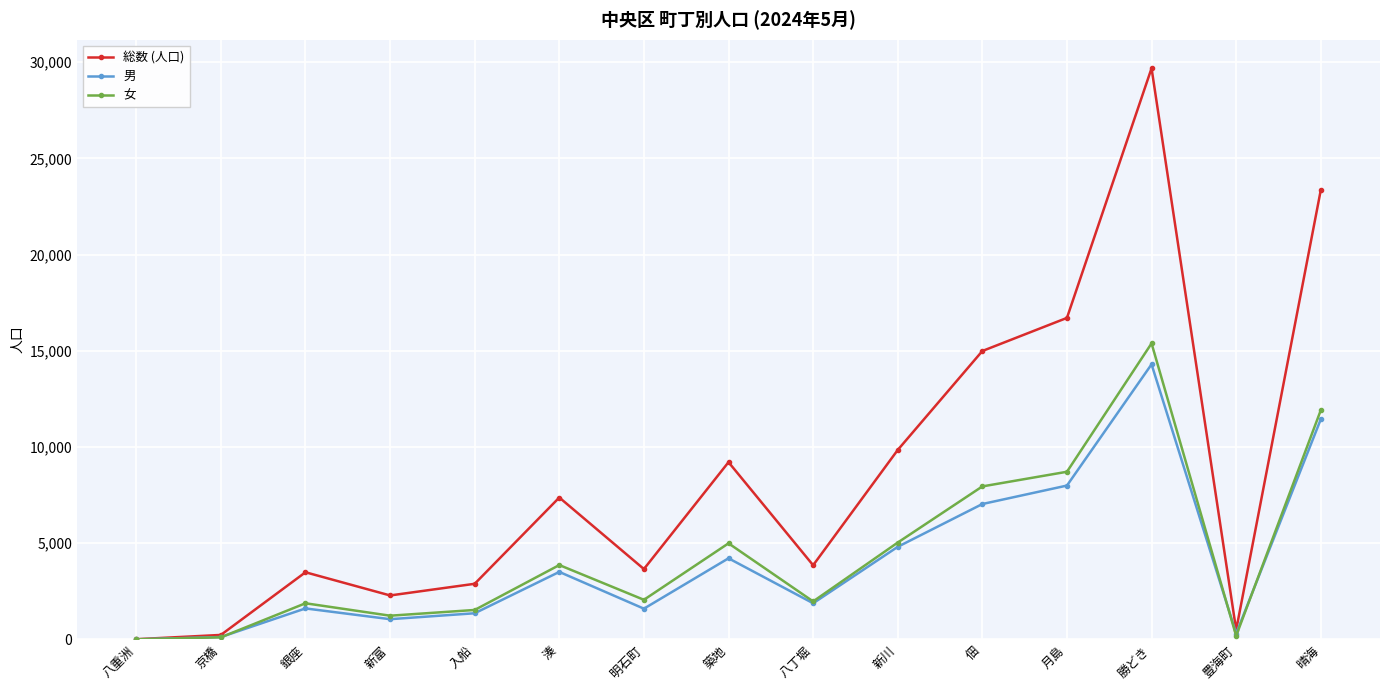

What position from the right is 月島?

4